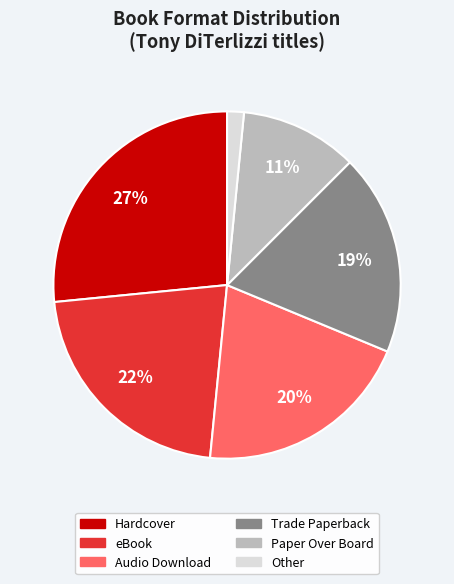

What is the smallest slice in the pie chart?

Other